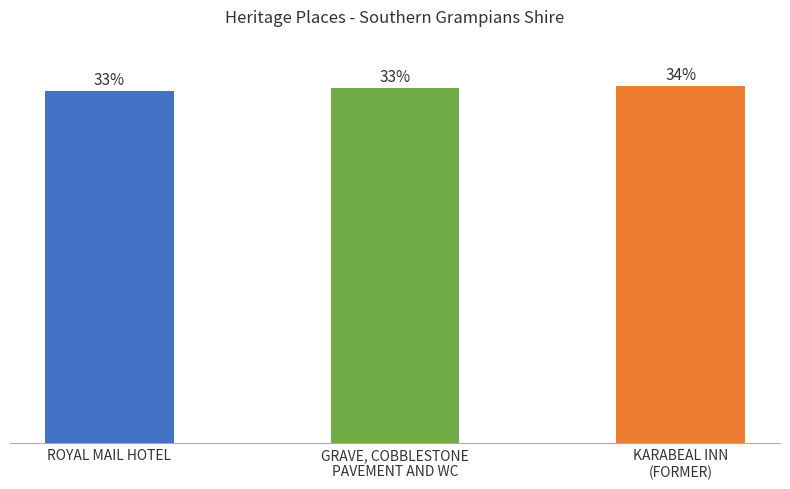

Are the bars horizontal?

No